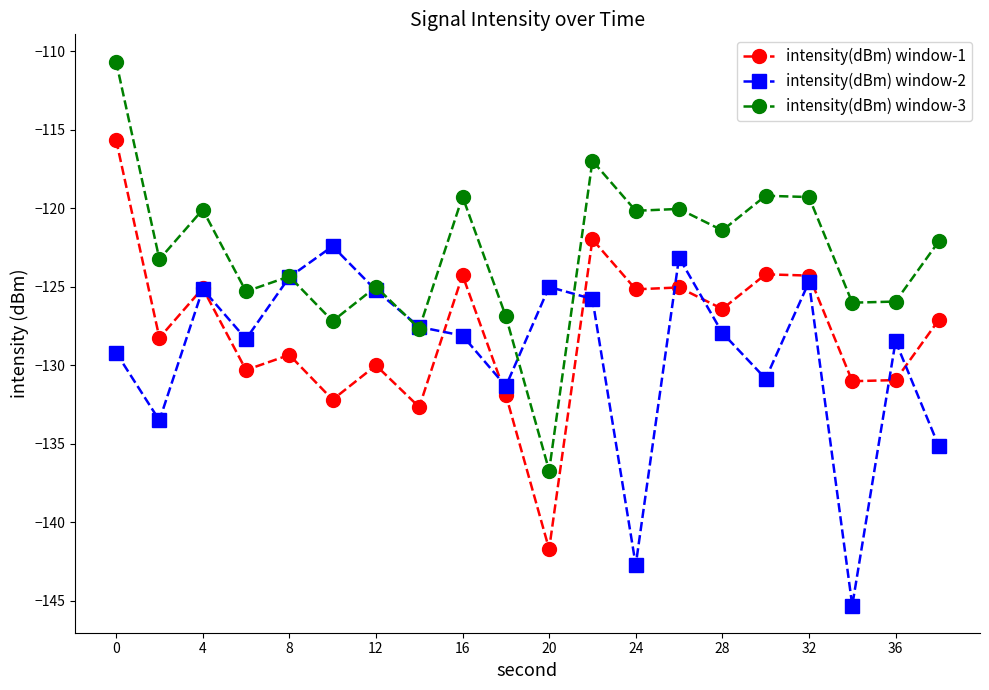

List the series in order of their peak value, highest first.

intensity(dBm) window-3, intensity(dBm) window-1, intensity(dBm) window-2